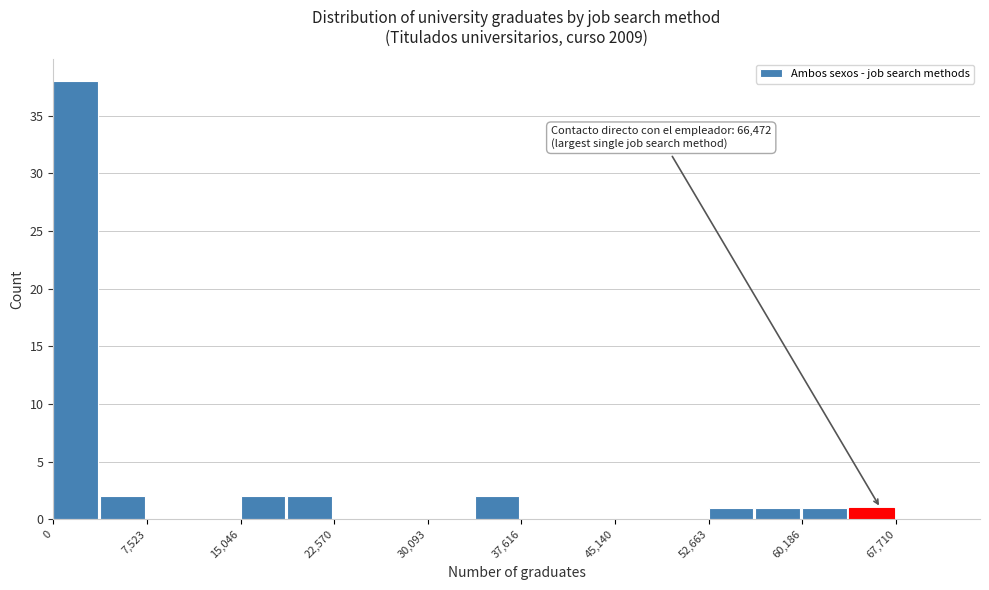

Around what value on the x-axis is the tallest bar? Give the approximate position of its centre, as read against the axis.

2000